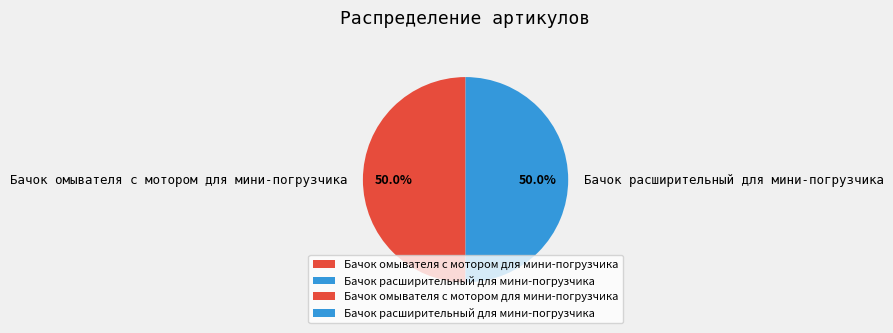

How many segments does this pie chart have?

2